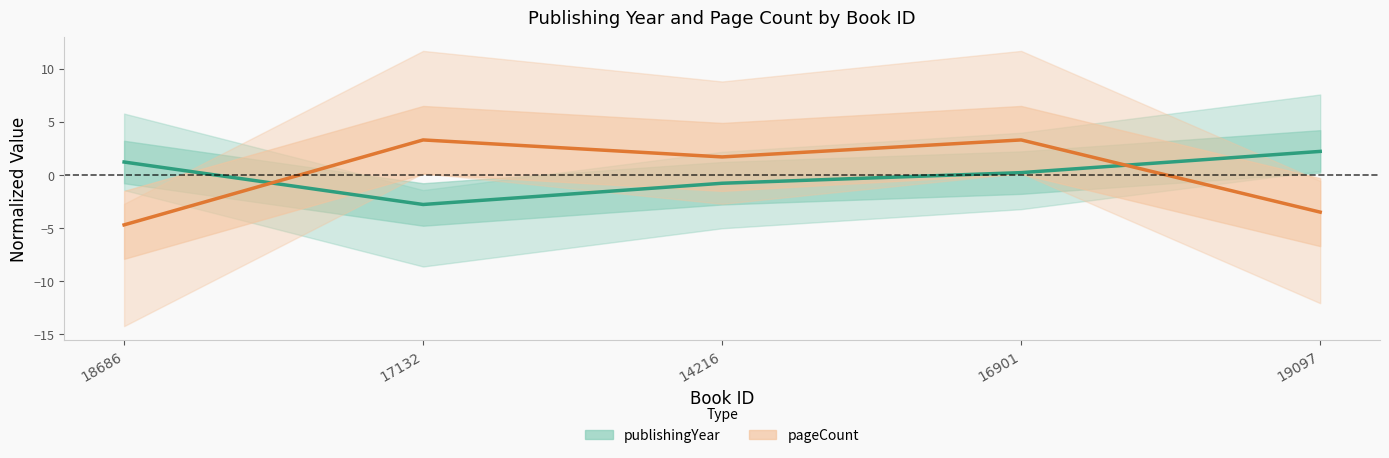

What is the difference between the maximum and minimum values in the pageCount series?

8.0